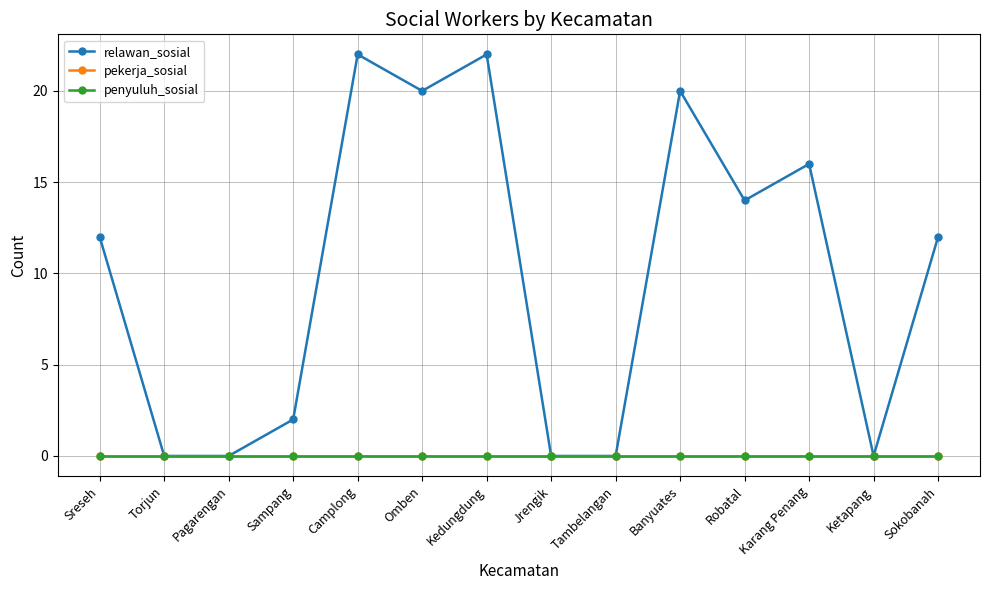

At which category is the sum across all series the highest?

Camplong